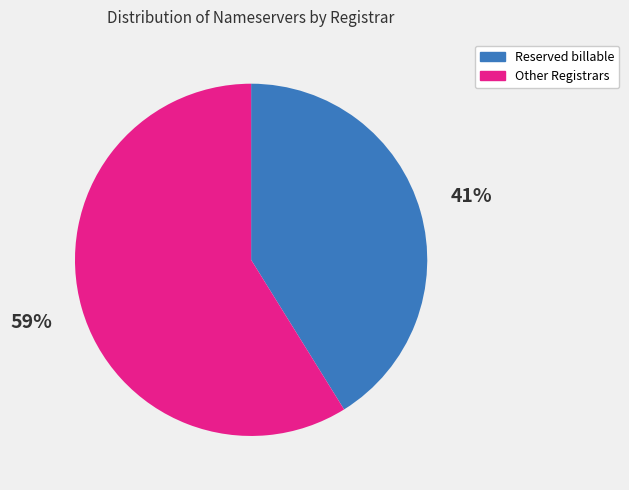

Rank the categories by value from lowest to highest.

Reserved billable, Other Registrars